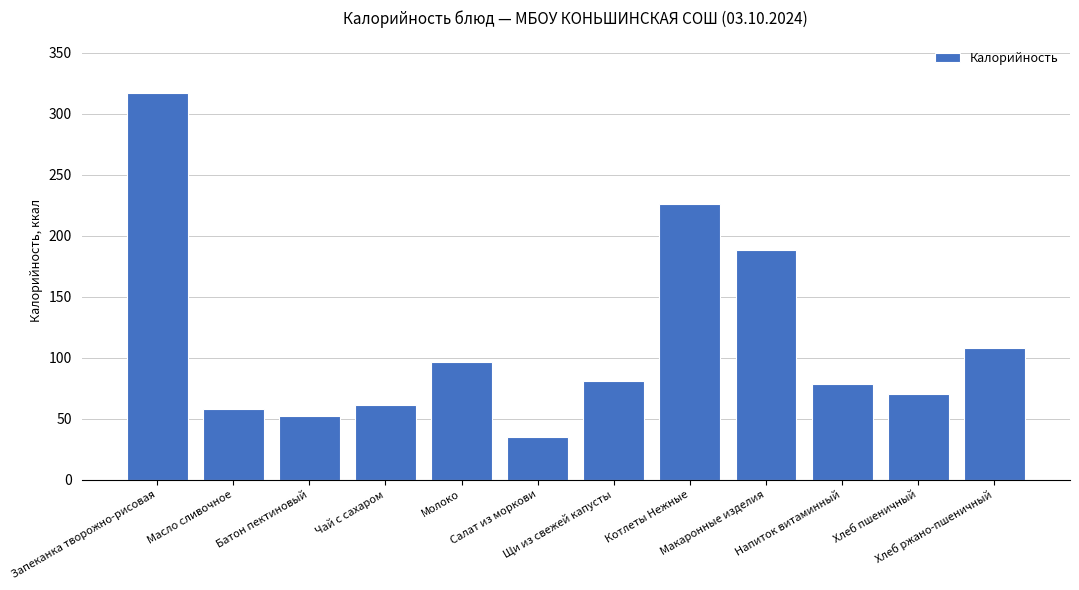

What is the label of the 7th bar from the left?

Щи из свежей капусты